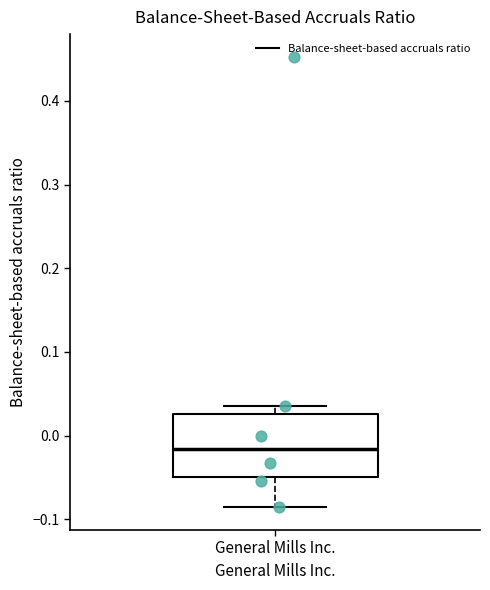

Read this box plot against the y-axis: the position of the median line, the range covered by the box, and the ends of both whiskers. The values are not printed on the chart, so give them approximately, as read against the axis.

median -0.02, box -0.05 to 0.03, whiskers -0.09 to 0.04